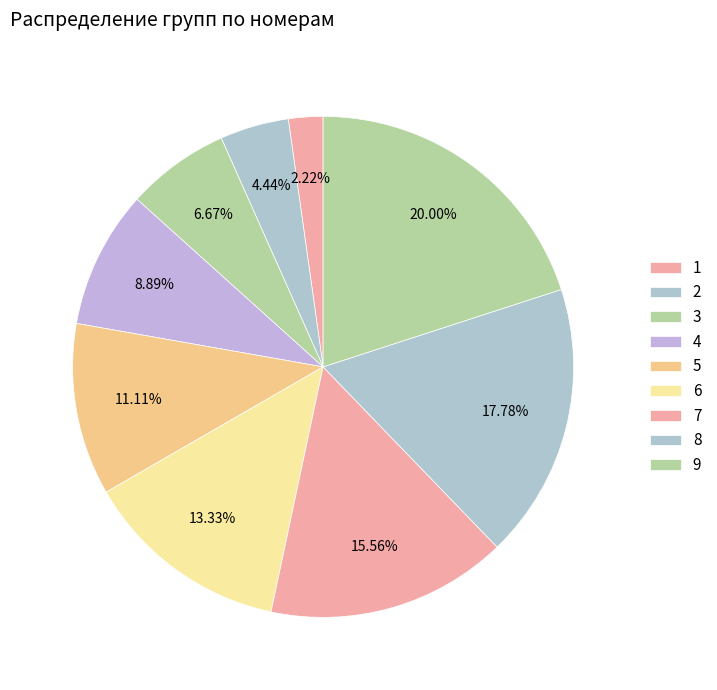

Is there any slice that represents more than half of the pie?

No